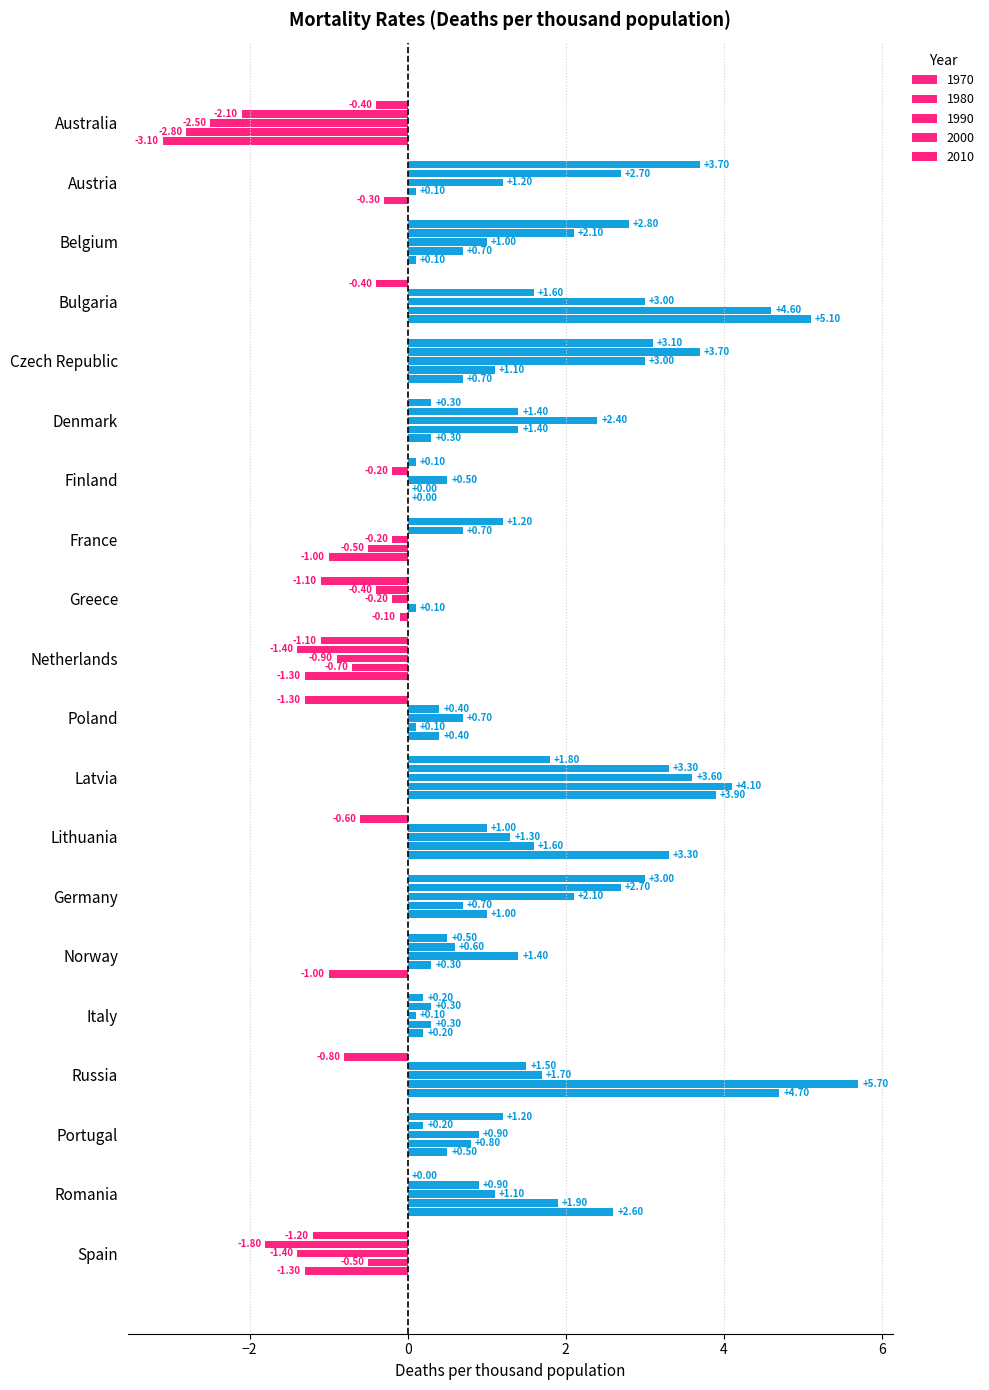

Where does the 2010 series first go above 0?

Belgium